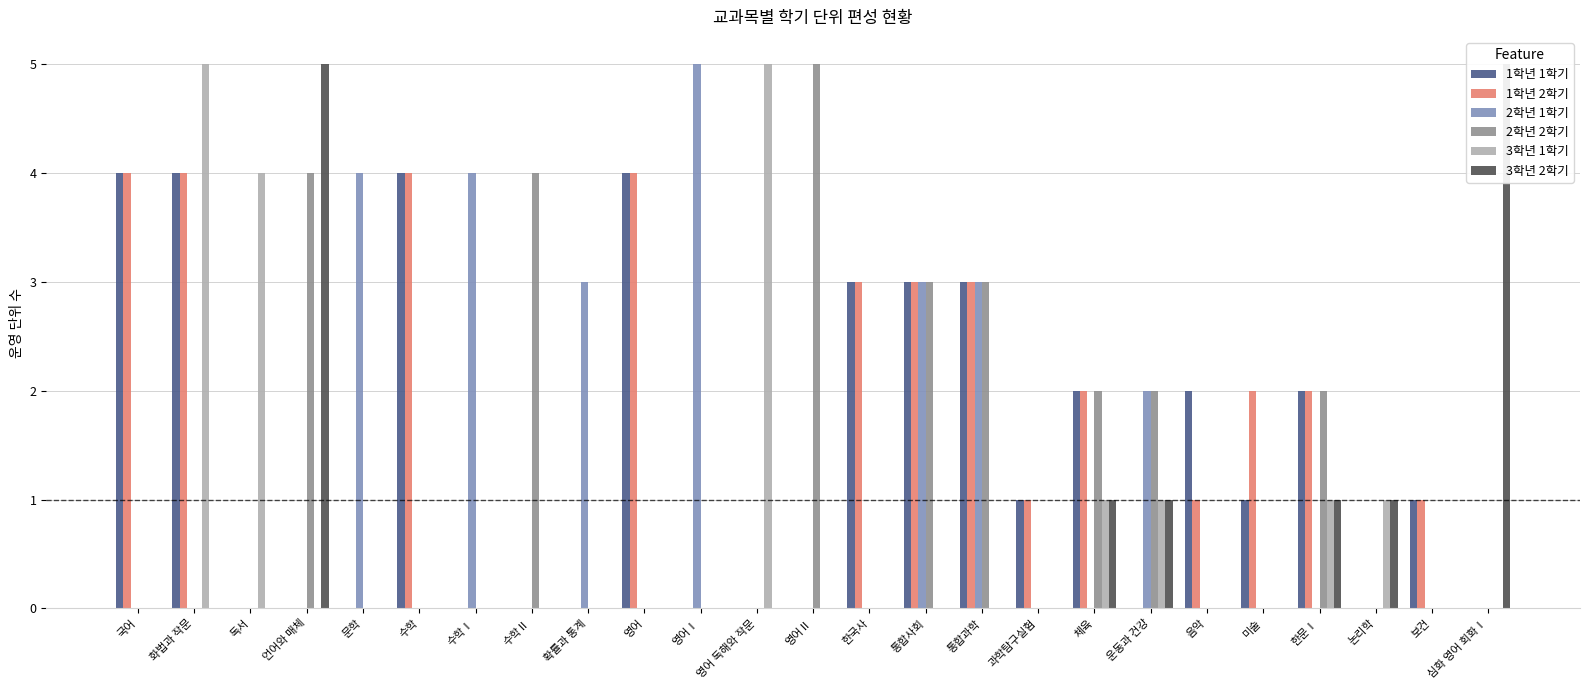

Which series has the largest total across all categories?

1학년 1학기